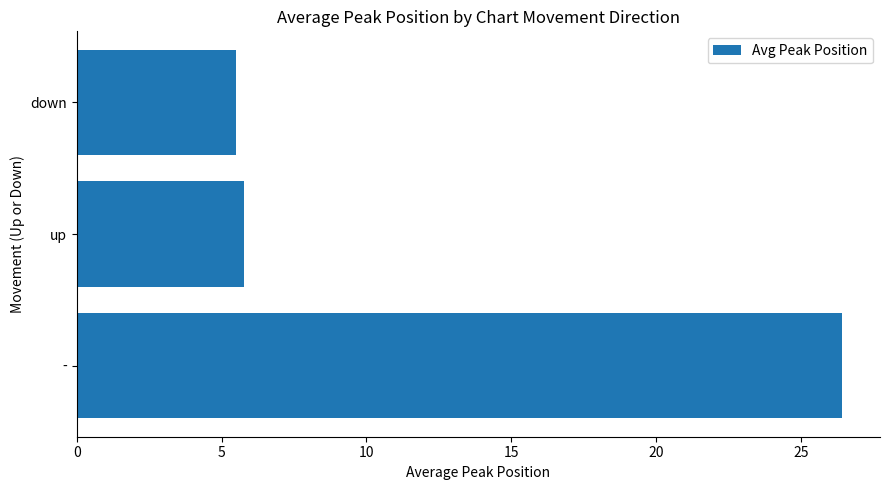

True or false: the data shows 26.4 at -.

True